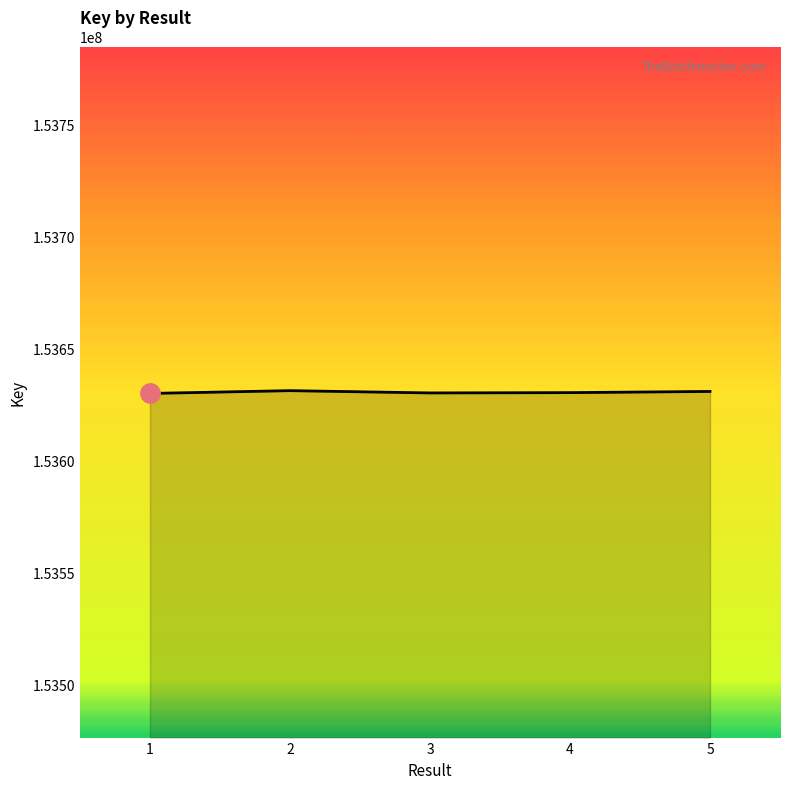

What is the approximate value at 3, to the nearest 50?

153630350